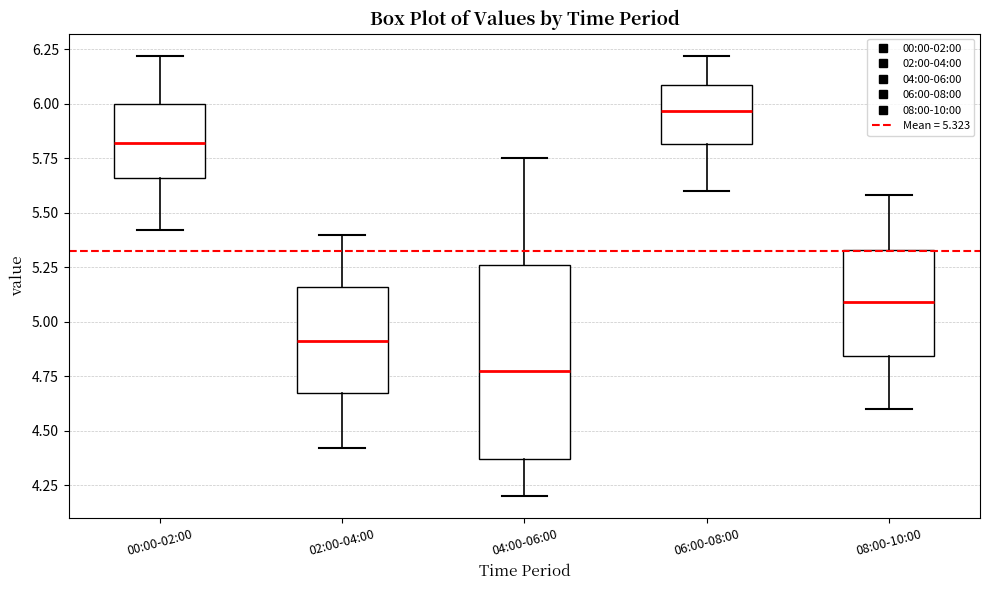

Reading left to right, read every box against the y-axis: the position of its median line, the range the box covers, and the ends of its whiskers. The values are not printed on the chart, so give them approximately, as read against the axis.

00:00-02:00: median 5.80, box 5.65 to 6.00, whiskers 5.40 to 6.20
02:00-04:00: median 4.90, box 4.65 to 5.15, whiskers 4.40 to 5.40
04:00-06:00: median 4.80, box 4.35 to 5.25, whiskers 4.20 to 5.75
06:00-08:00: median 5.95, box 5.80 to 6.10, whiskers 5.60 to 6.20
08:00-10:00: median 5.10, box 4.85 to 5.35, whiskers 4.60 to 5.60